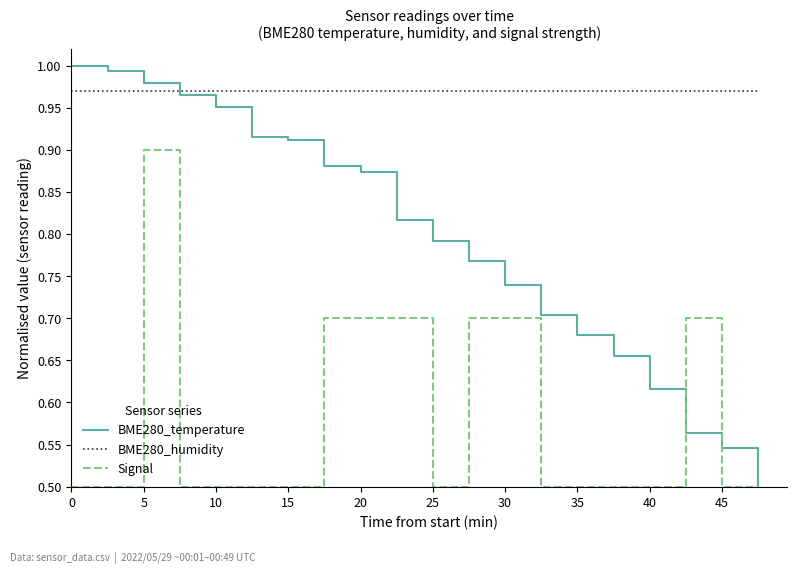

Which series has the widest spread of values?

BME280_temperature